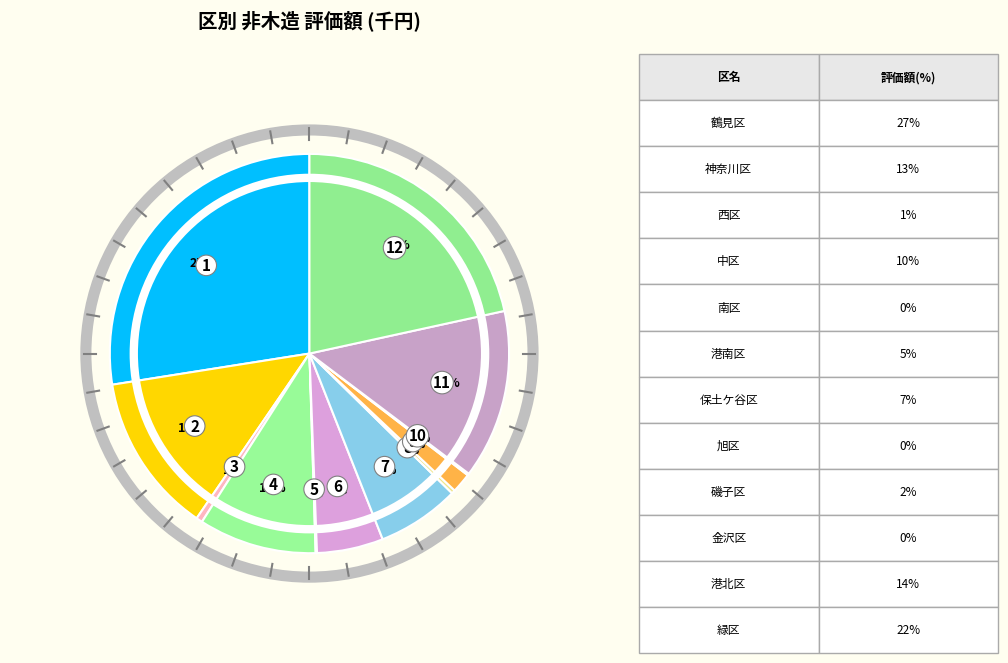

Rank the categories by value from highest to lowest.

鶴見区, 緑区, 港北区, 神奈川区, 中区, 保土ケ谷区, 港南区, 磯子区, 西区, 旭区, 金沢区, 南区